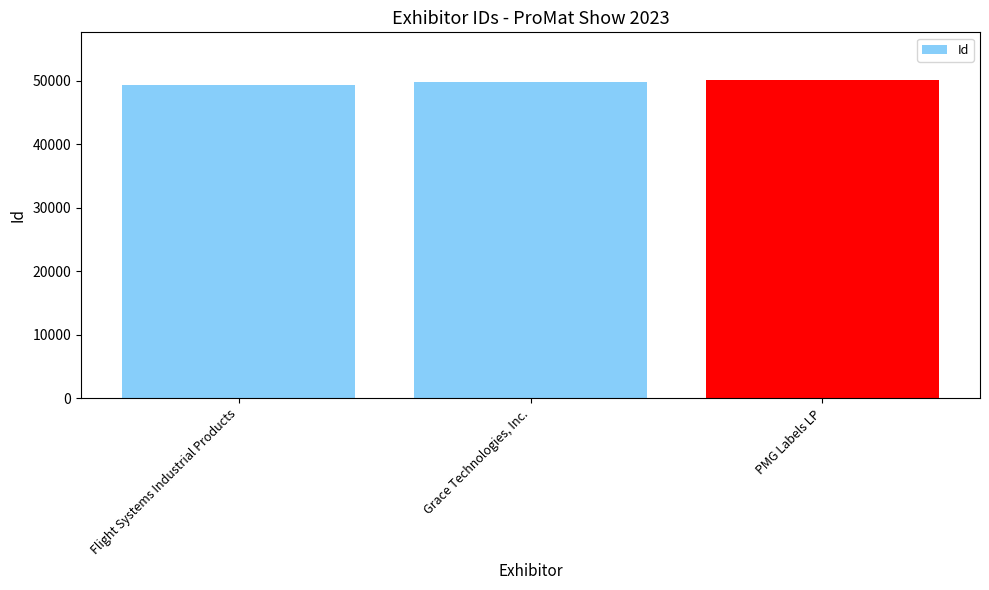

The chart shows a value of 49383 at Flight Systems Industrial Products. True or false?

True